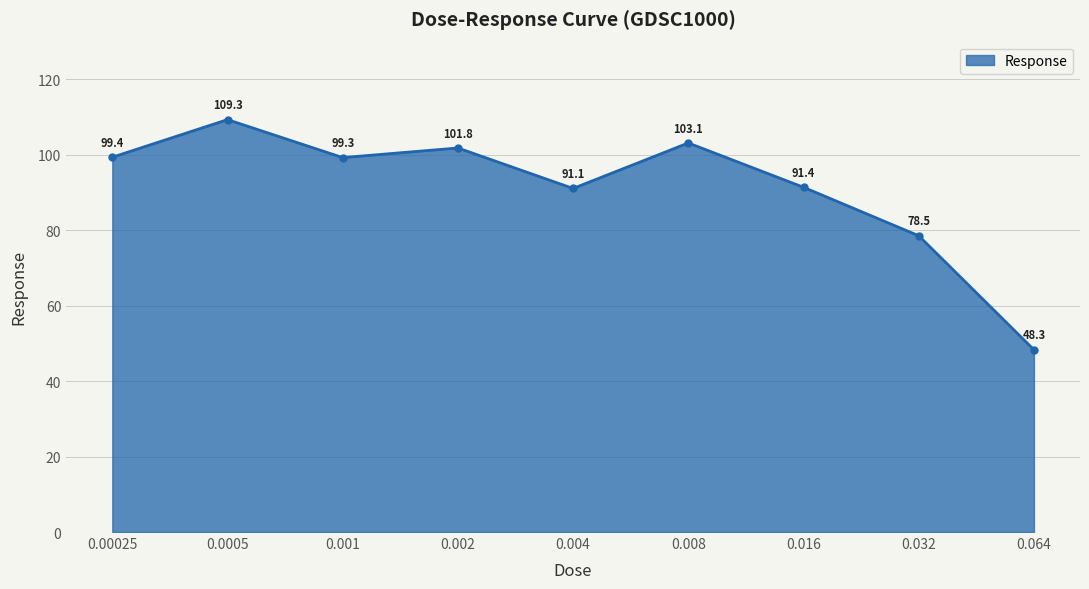

At which category does the data reach its first local valley?

0.001